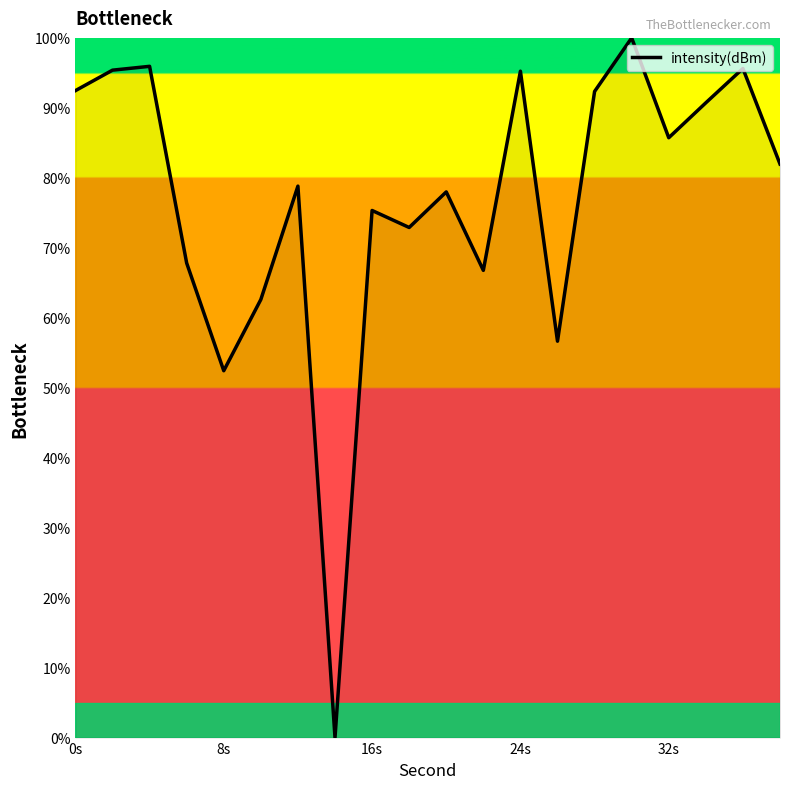

True or false: the data has more than 0 interior local peaks.

True